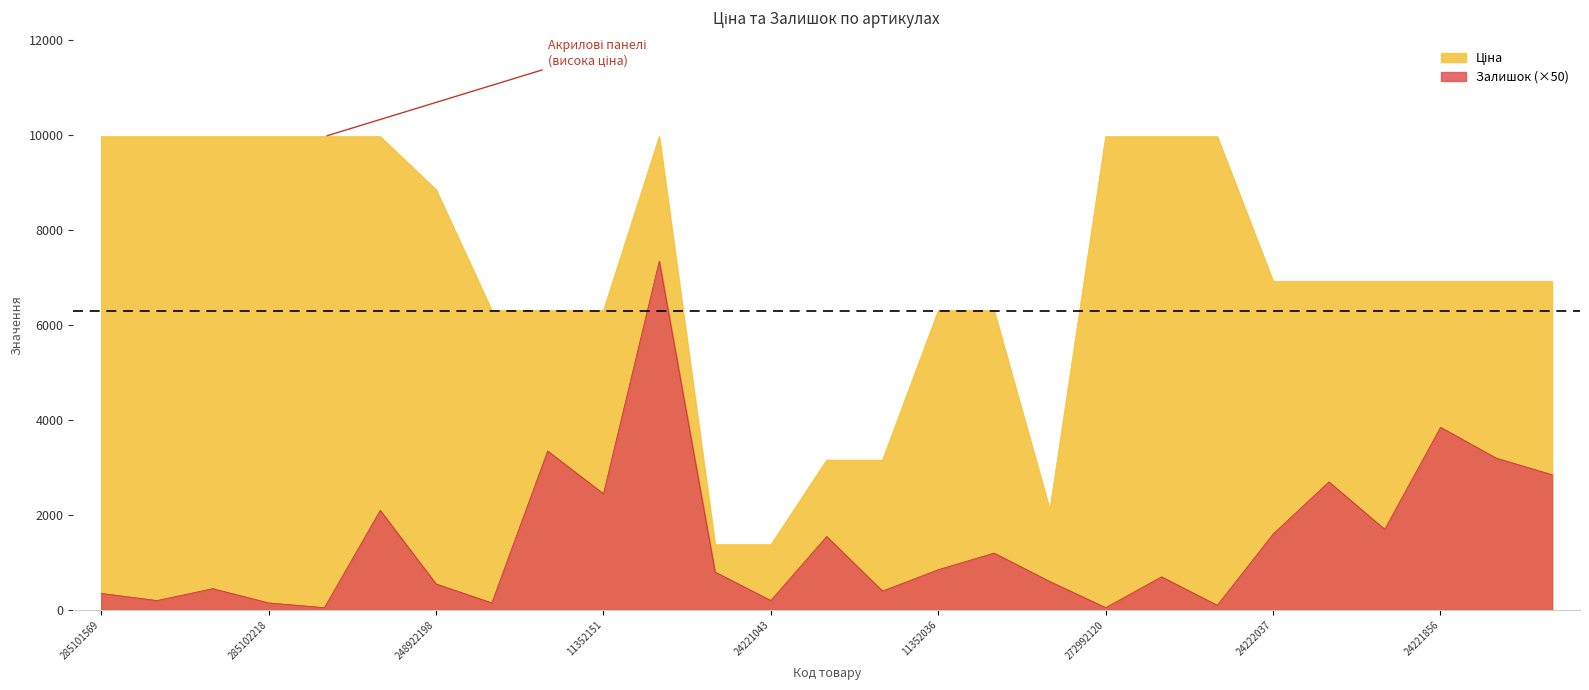

At which category does the chart reach its minimum across all series?

285102044